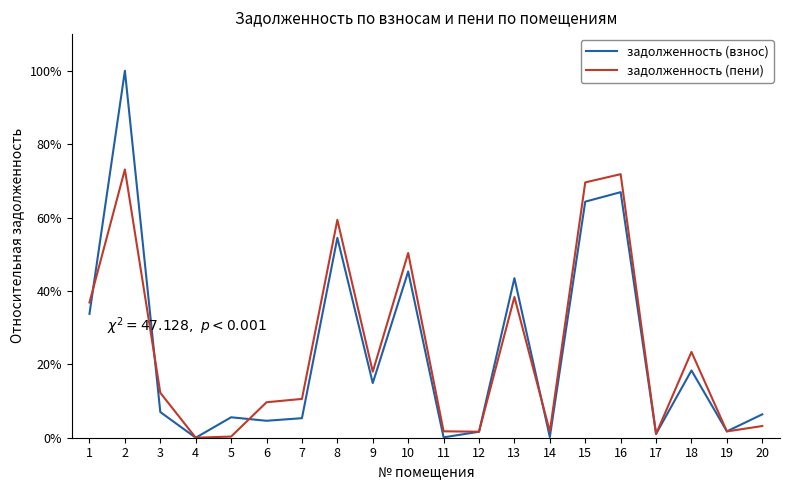

Is the value of задолженность (пени) at 2 greater than the value of задолженность (взнос) at 11?

Yes